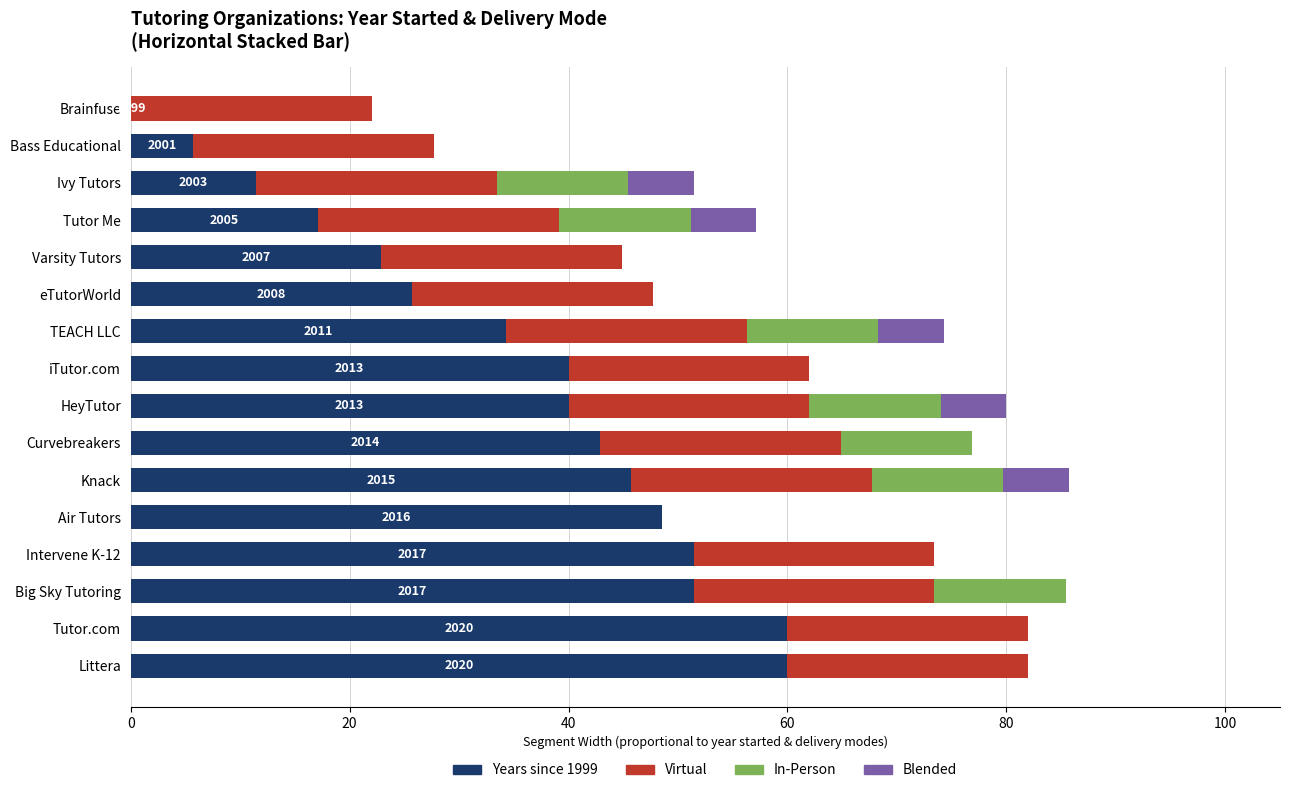

Is it true that Years since 1999 equals 22.9 at Varsity Tutors?

True